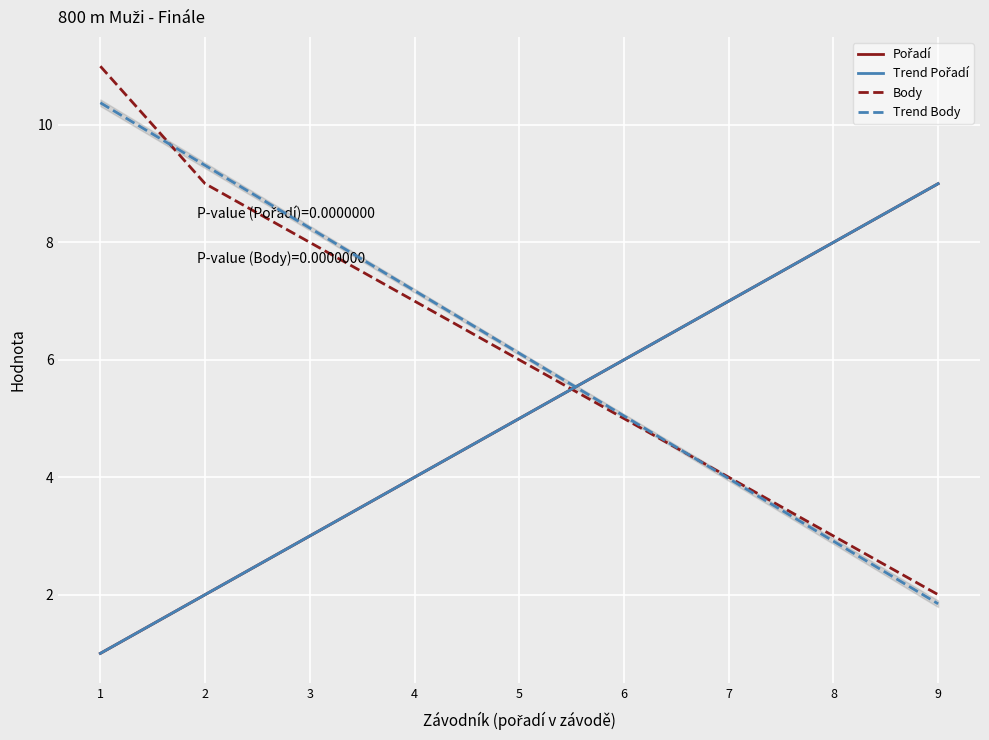

Which series changed the most between 2 and 9?

Trend Body